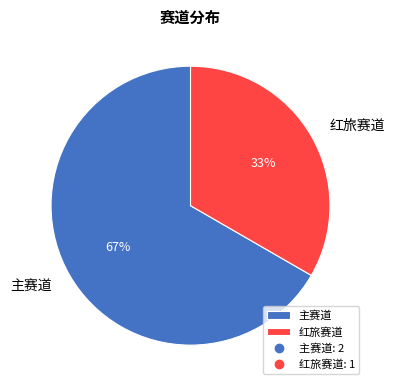

Rank the categories by value from lowest to highest.

红旅赛道, 主赛道